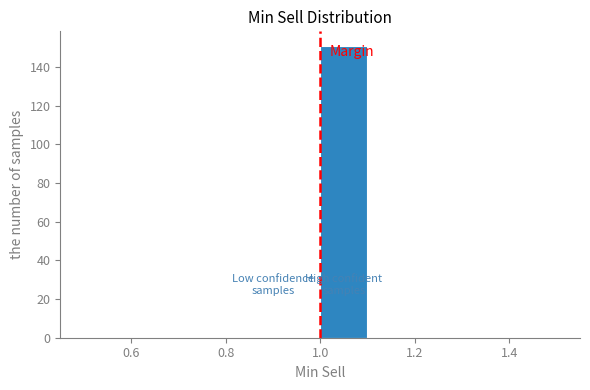

Which range on the x-axis has the tallest bar?

1.0 to 1.1